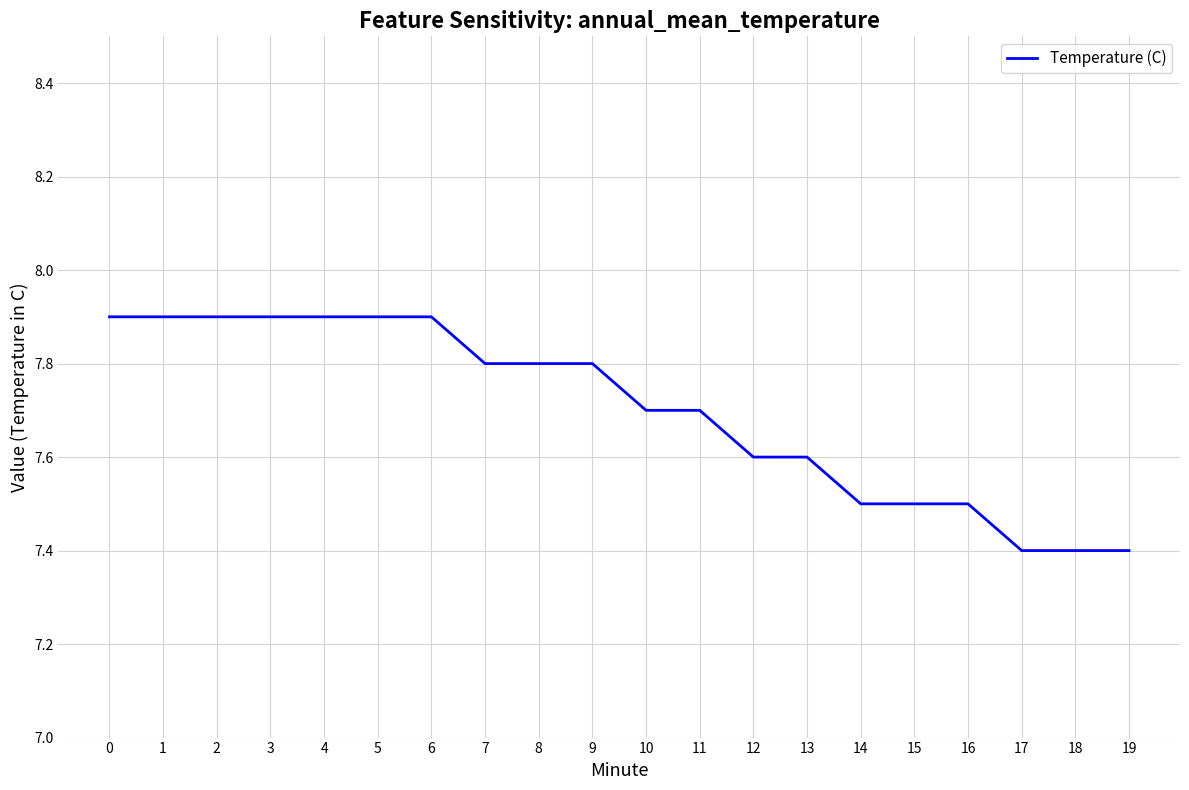

Approximately how many times larger is the value at 4 compared to 14?

1.1